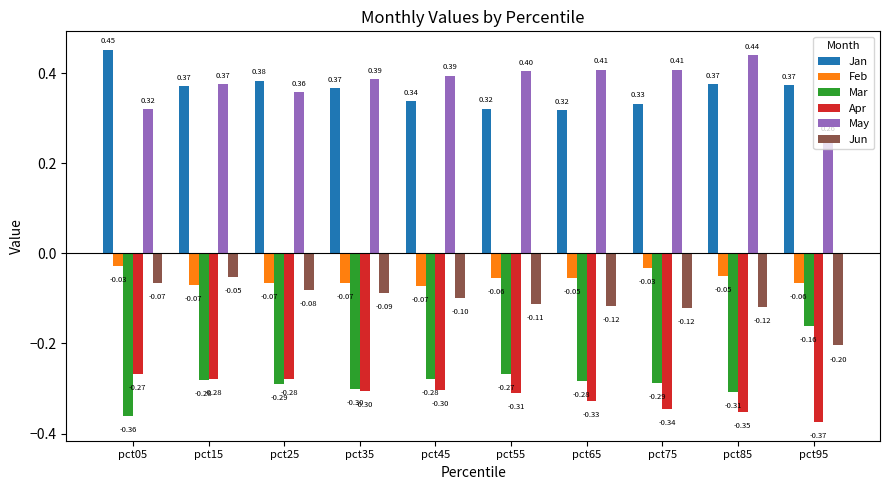

Which series changed the most between pct15 and pct25?

Jun